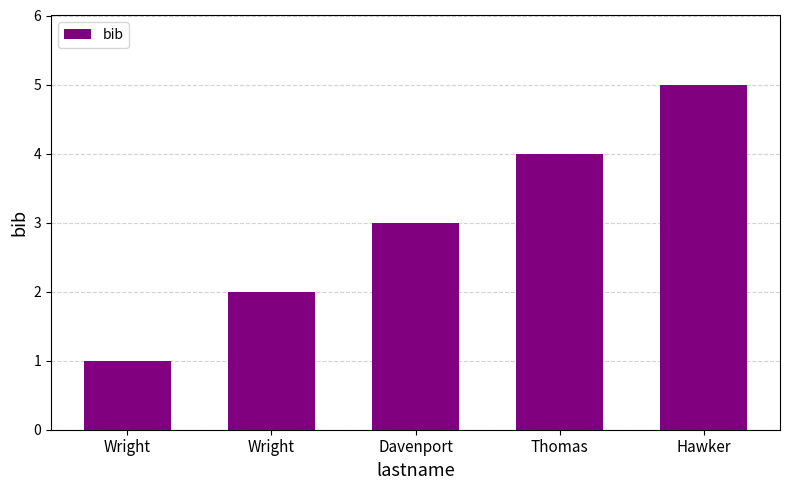

What is the greatest value displayed?

5